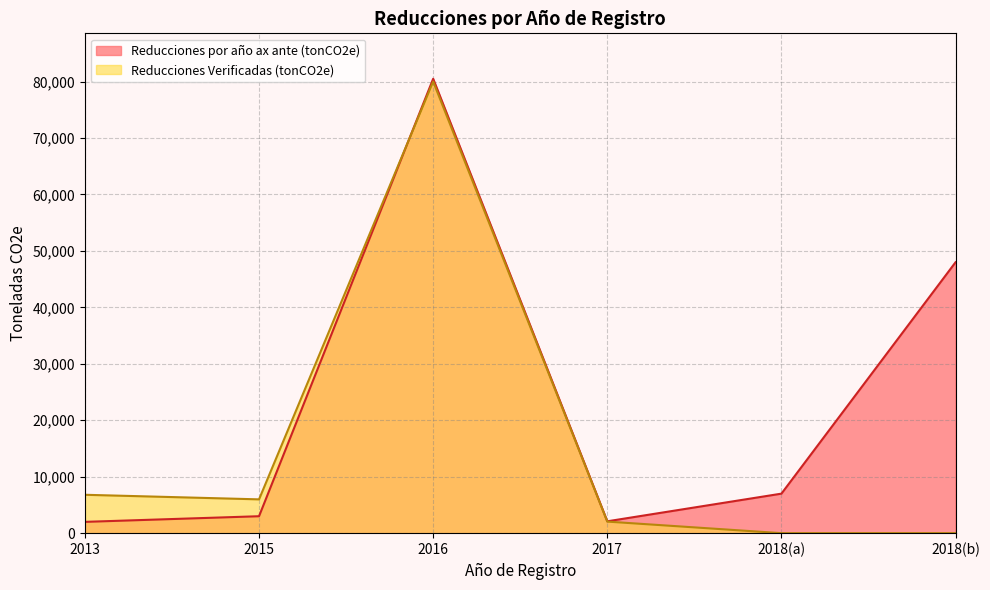

At which category does Reducciones por año ax ante (tonCO2e) reach its first local valley?

2017